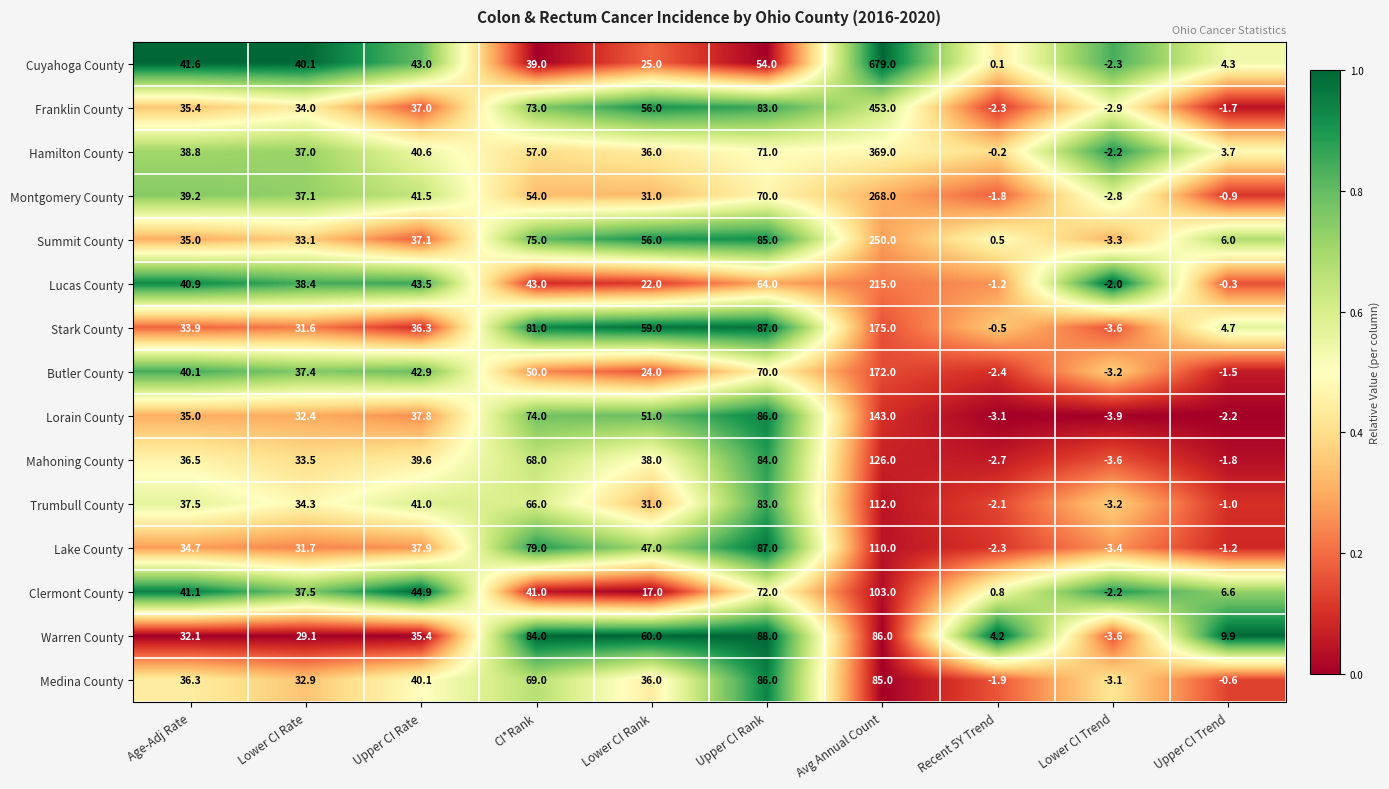

What is the total value across all series at Avg Annual Count?

3346.0